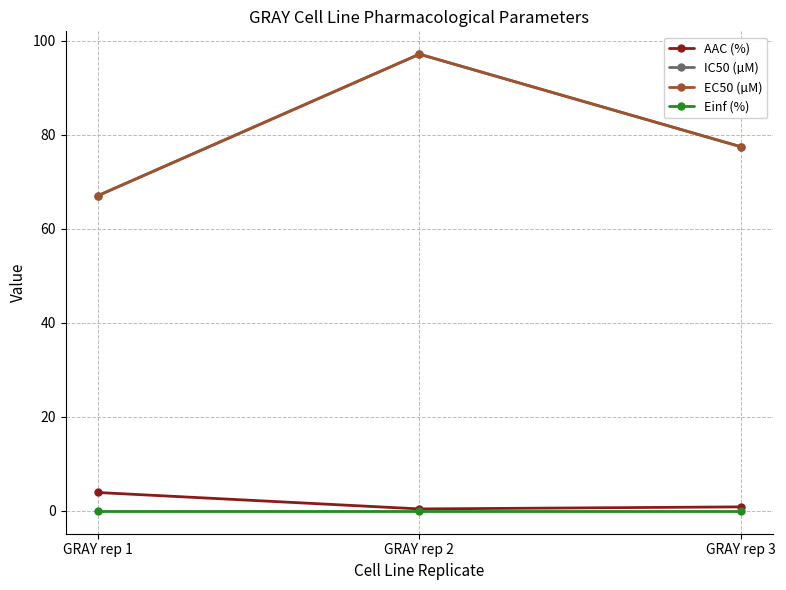

Reading left to right, list all the values displayed in this chart.

AAC (%): GRAY rep 1=3.9	GRAY rep 2=0.4	GRAY rep 3=0.9
IC50 (µM): GRAY rep 1=67.0	GRAY rep 2=97.1	GRAY rep 3=77.4
EC50 (µM): GRAY rep 1=67.0	GRAY rep 2=97.1	GRAY rep 3=77.4
Einf (%): GRAY rep 1=0.0	GRAY rep 2=0.0	GRAY rep 3=0.0